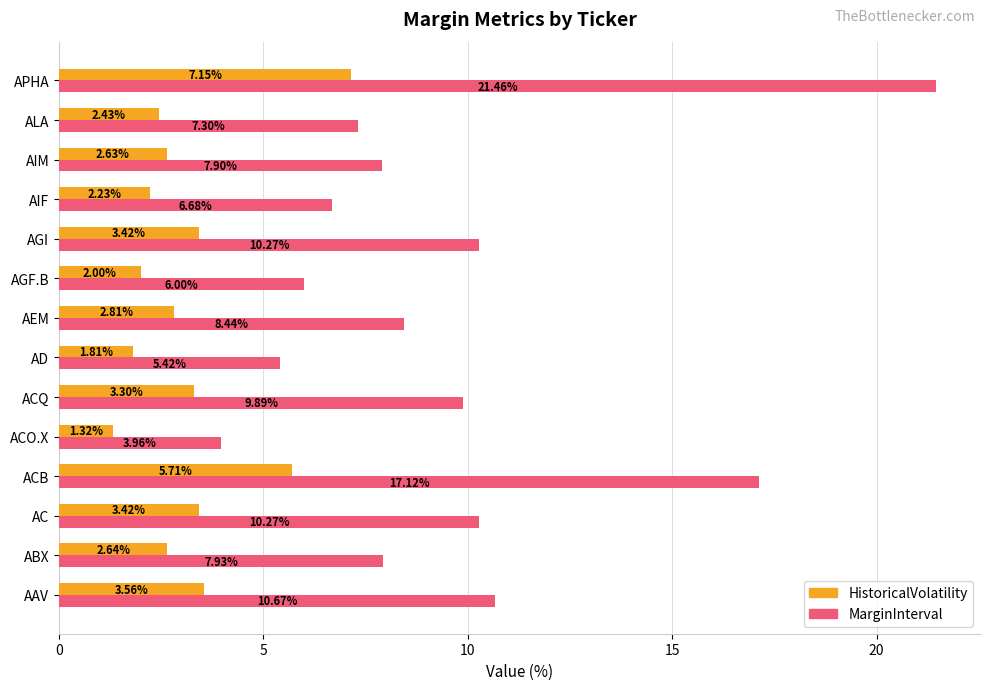

At which label is HistoricalVolatility closest to 4?

AAV